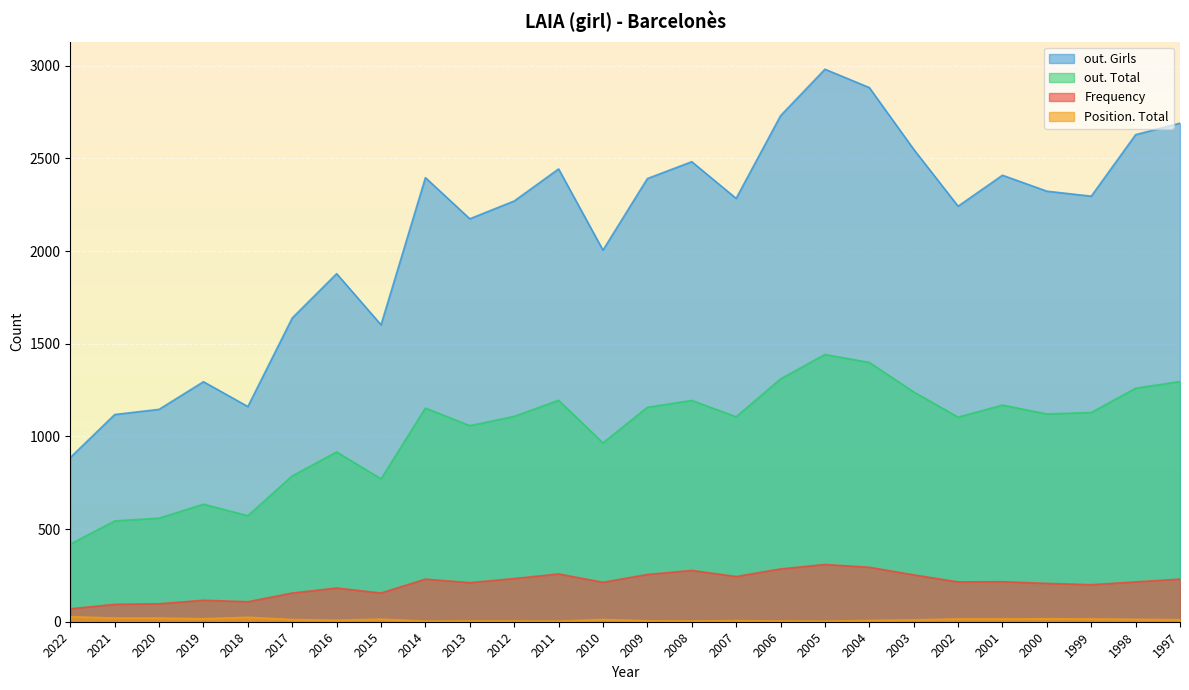

Reading left to right, what are all the values shown in this chart?

Frequency: 2022=70	2021=94	2020=97	2019=116	2018=108	2017=155	2016=182	2015=155	2014=230	2013=211	2012=233	2011=258	2010=213	2009=255	2008=277	2007=244	2006=285	2005=309	2004=294	2003=253	2002=215	2001=216	2000=207	1999=200	1998=215	1997=230
Position. Total: 2022=27	2021=20	2020=20	2019=16	2018=24	2017=12	2016=8	2015=14	2014=3	2013=4	2012=4	2011=3	2010=12	2009=5	2008=4	2007=6	2006=4	2005=3	2004=7	2003=10	2002=15	2001=15	2000=16	1999=15	1998=13	1997=11
out. Total: 2022=419	2021=544	2020=559	2019=634	2018=572	2017=787	2016=916	2015=771	2014=1153	2013=1058	2012=1108	2011=1195	2010=965	2009=1157	2008=1194	2007=1106	2006=1310	2005=1442	2004=1399	2003=1240	2002=1104	2001=1169	2000=1121	1999=1129	1998=1260	1997=1296
out. Girls: 2022=886	2021=1118	2020=1146	2019=1295	2018=1161	2017=1639	2016=1878	2015=1602	2014=2396	2013=2174	2012=2270	2011=2443	2010=2005	2009=2391	2008=2482	2007=2284	2006=2730	2005=2981	2004=2882	2003=2549	2002=2242	2001=2409	2000=2323	1999=2296	1998=2628	1997=2690